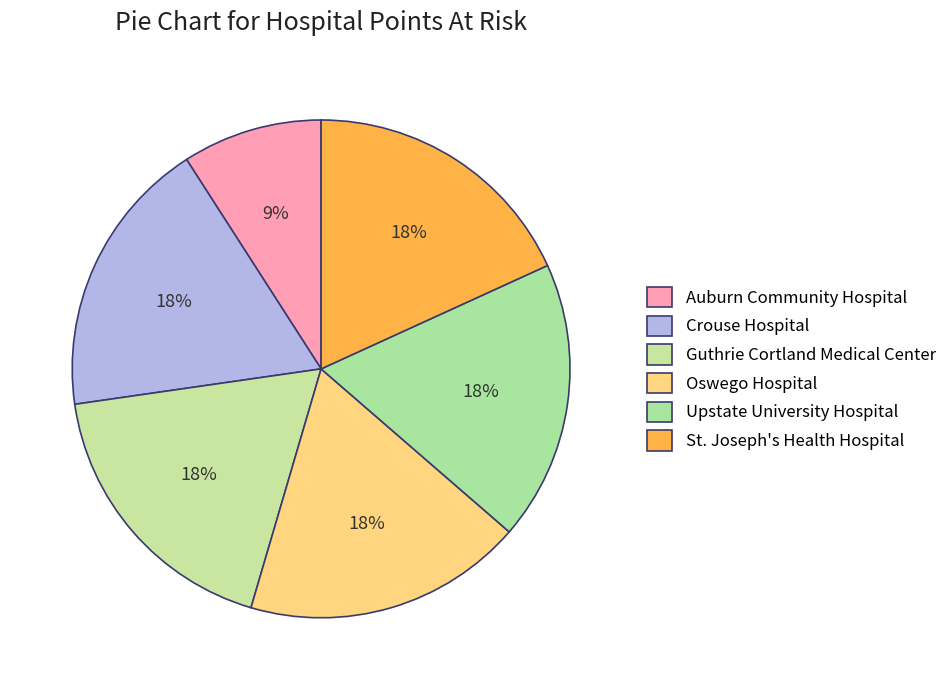

True or false: Guthrie Cortland Medical Center accounts for 8% of the total.

False